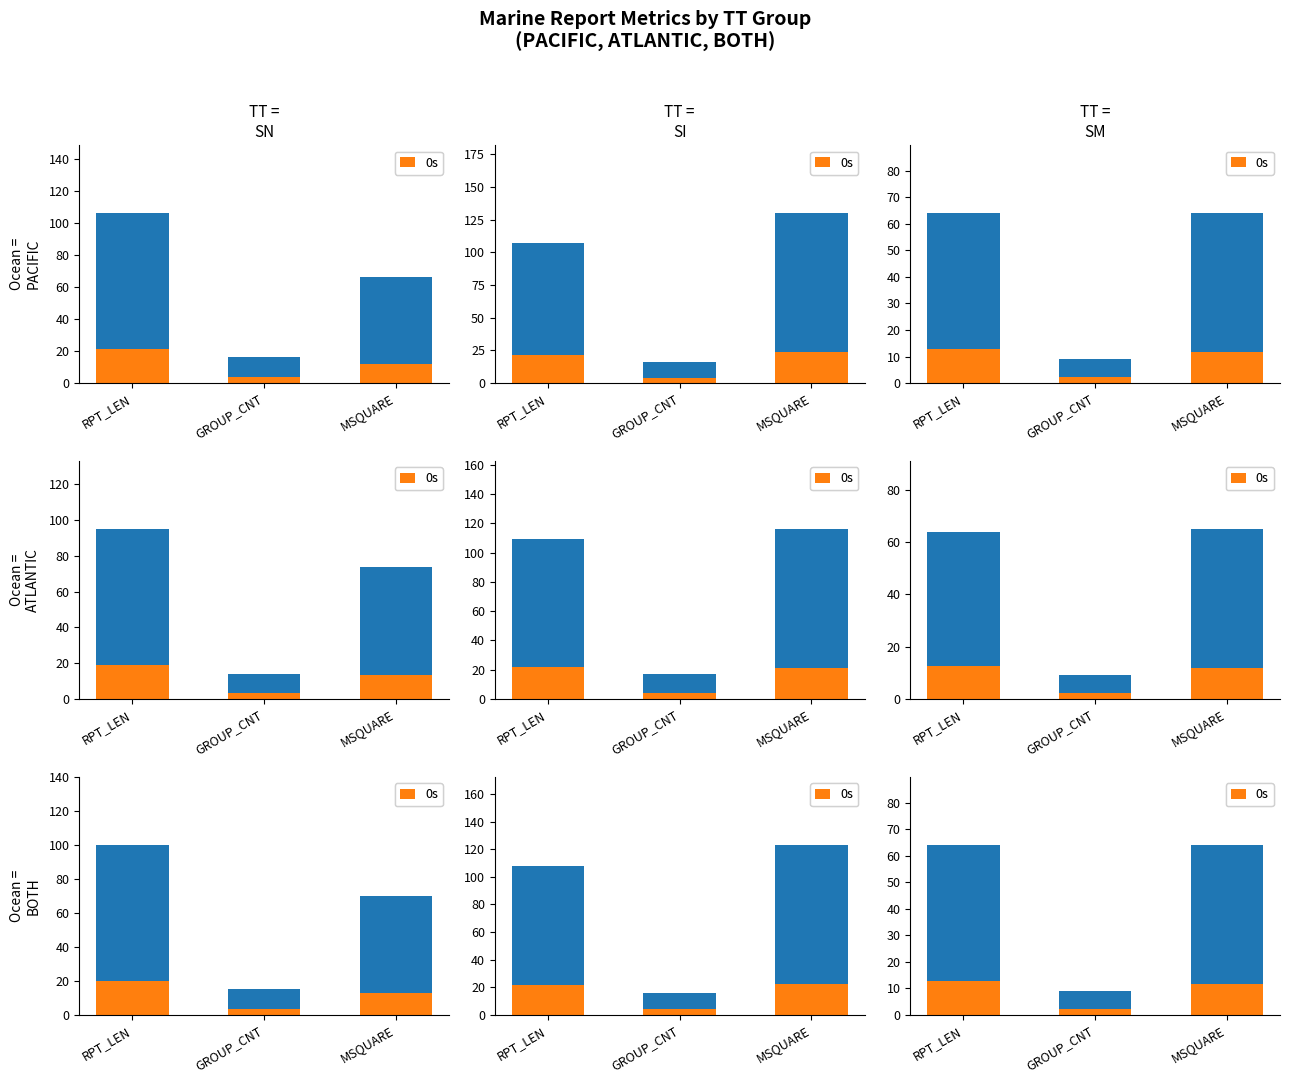

What is the minimum value shown in the chart?

2.2